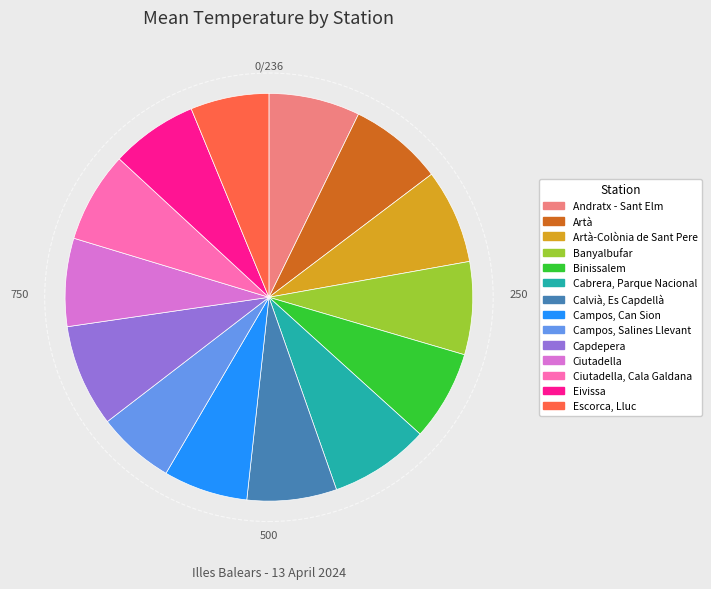

Do Ciutadella and Campos, Can Sion together represent more than half of the pie?

No